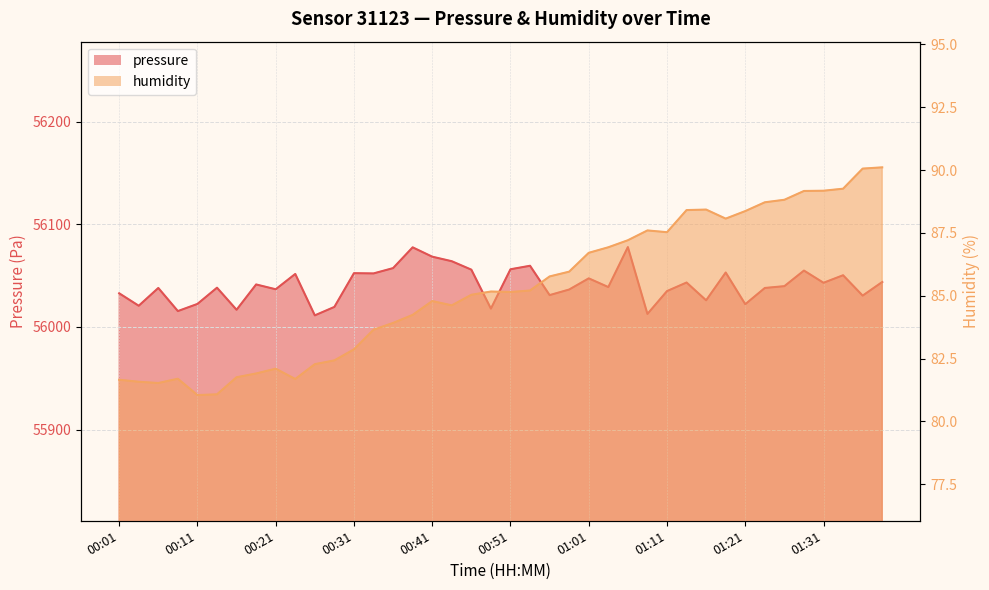

What is the minimum value shown in the chart?

81.0